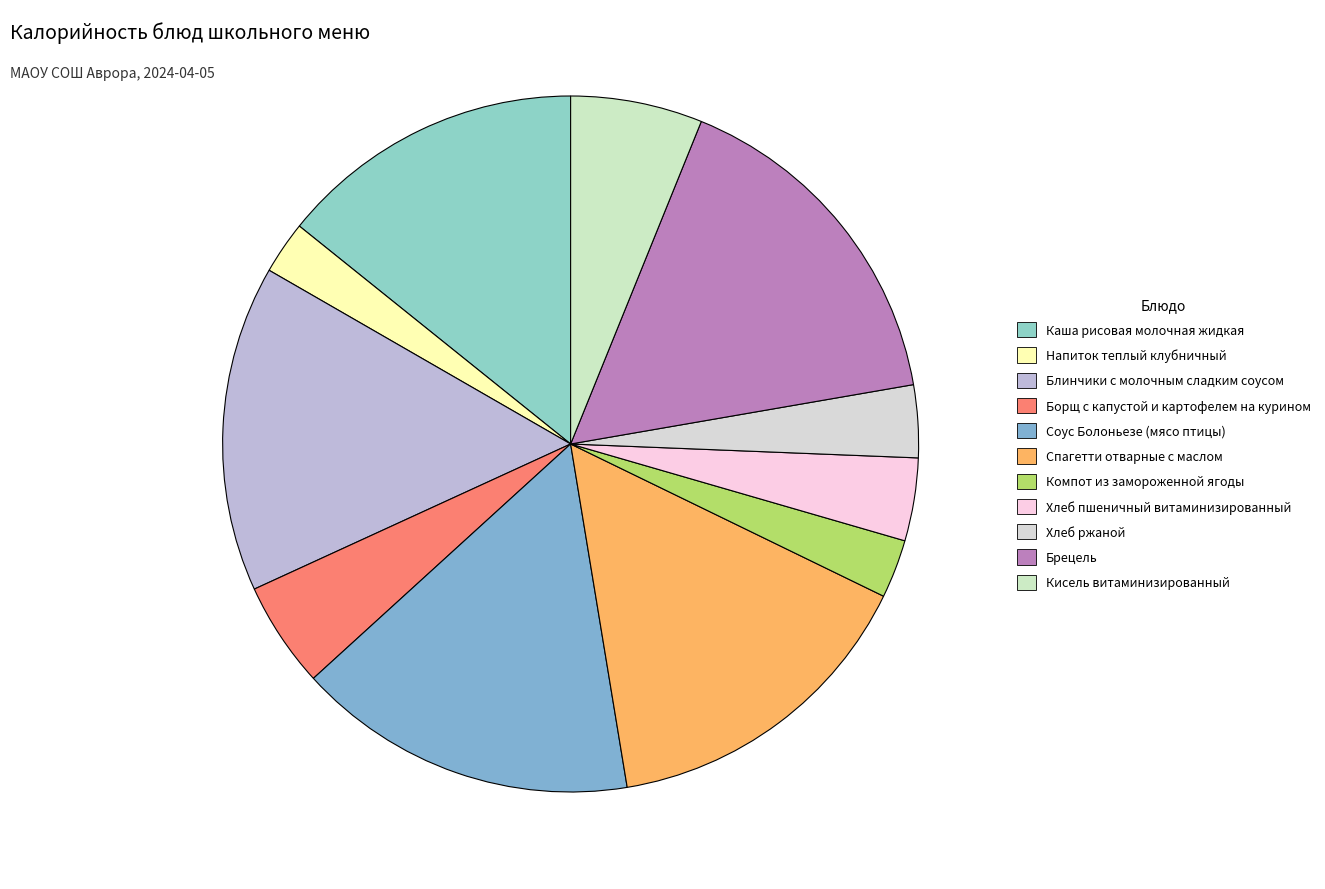

What percentage is the Хлеб пшеничный витаминизированный slice, to the nearest percent?

4%